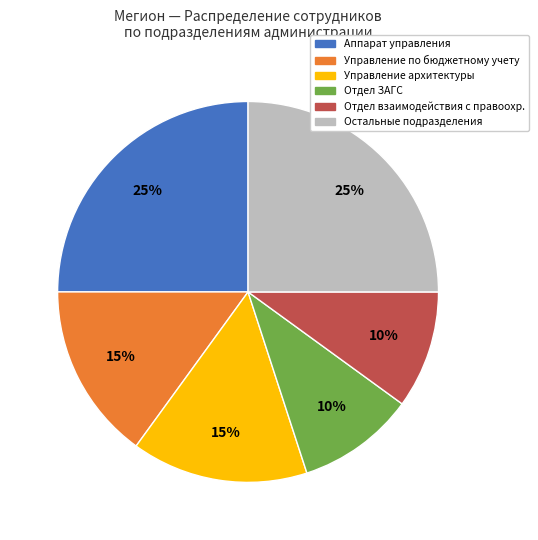

To the nearest percent, what is the average slice percentage?

17%